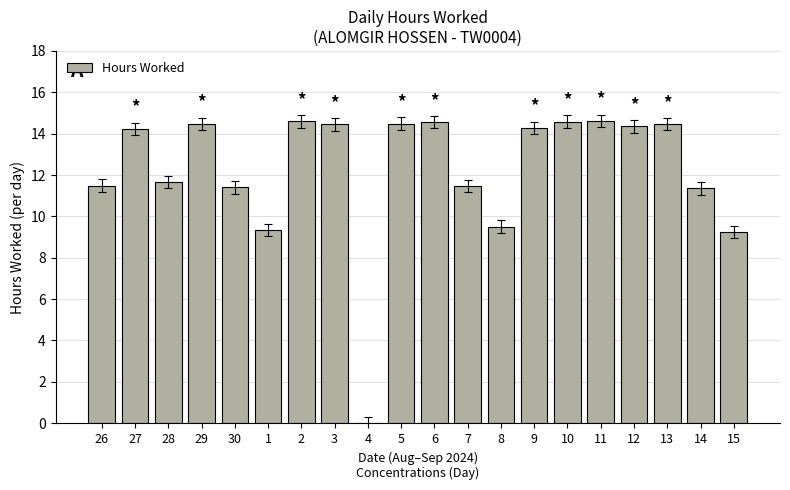

What is the sum of all values?

244.5